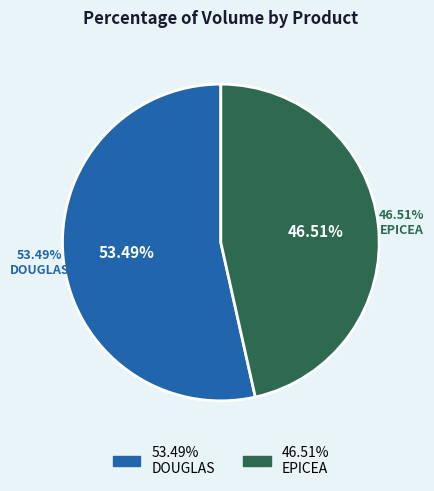

True or false: DOUGLAS 120/150 accounts for 19% of the total.

False